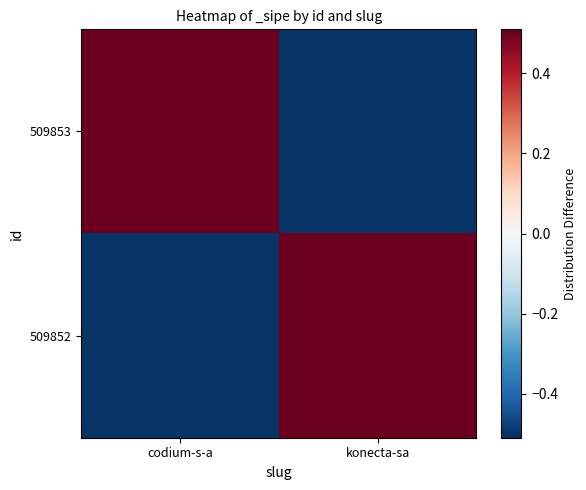

At which category is the sum across all series the highest?

codium-s-a